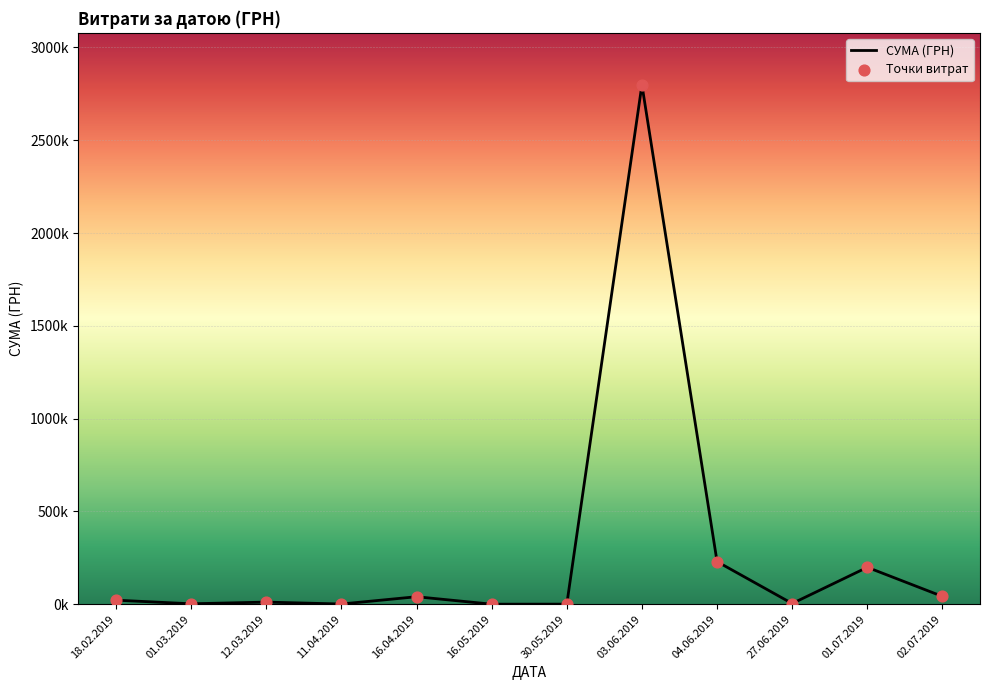

Is this an area chart (filled region under the line)?

Yes